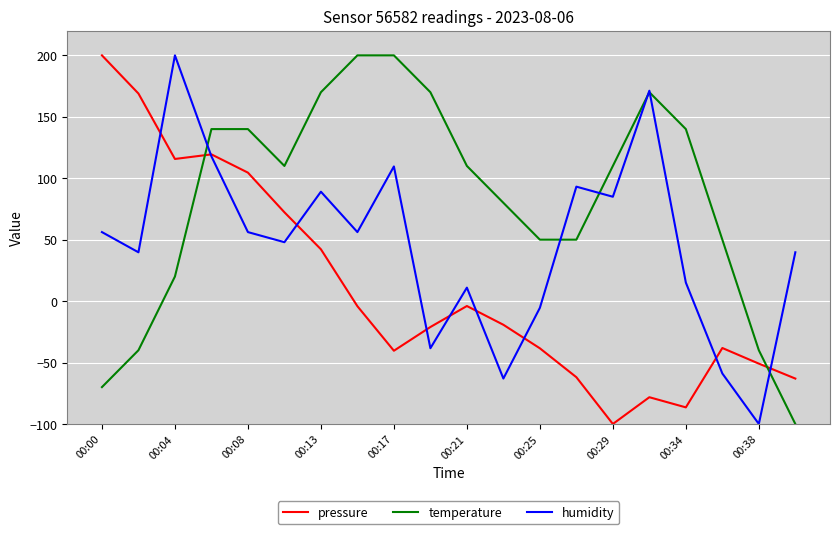

What are all the series names shown in the legend?

pressure, temperature, humidity